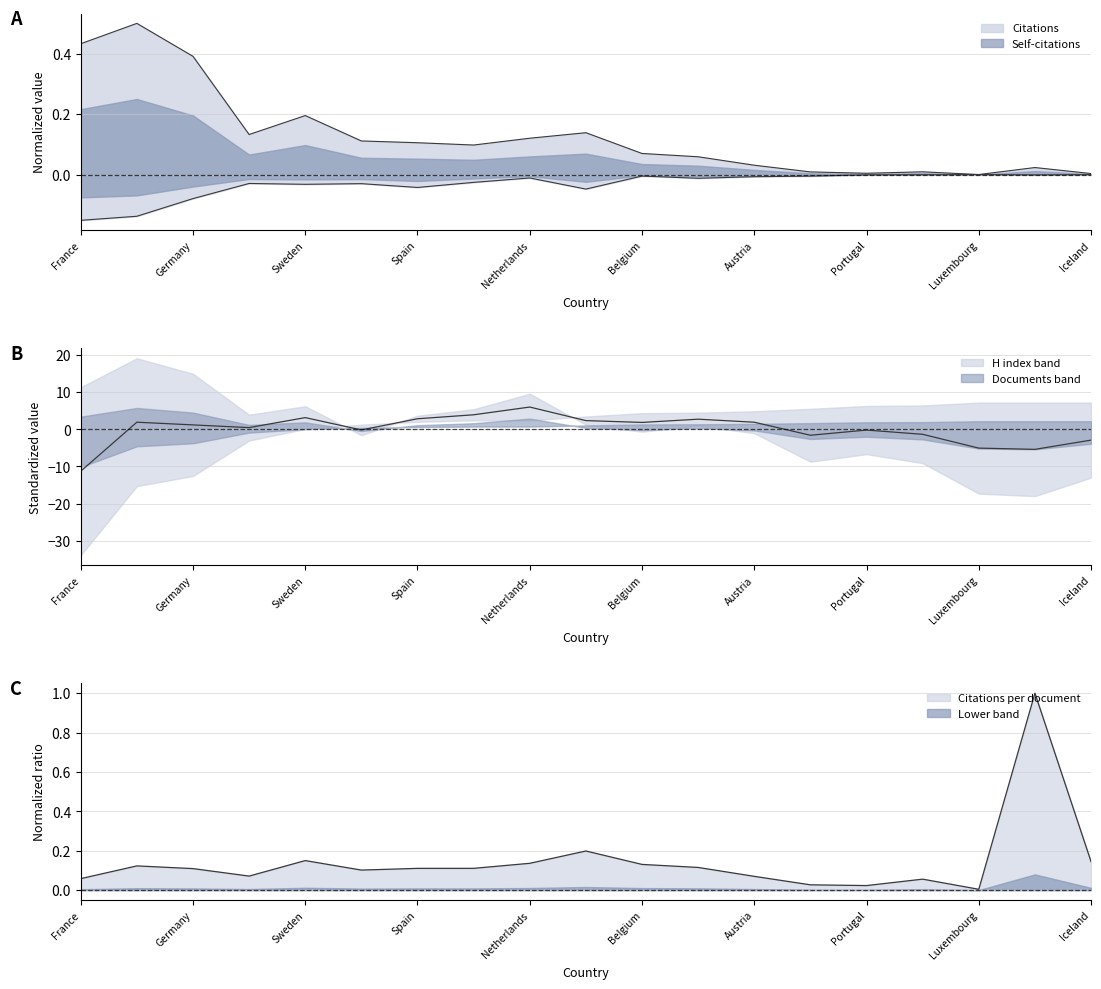

Count the number of data series in this chart.

2